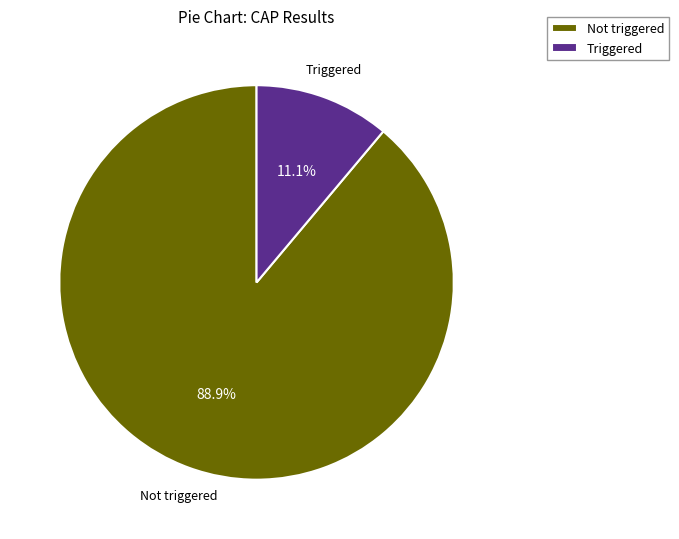

To the nearest percent, what is the difference between the largest and smallest slice percentages?

78%